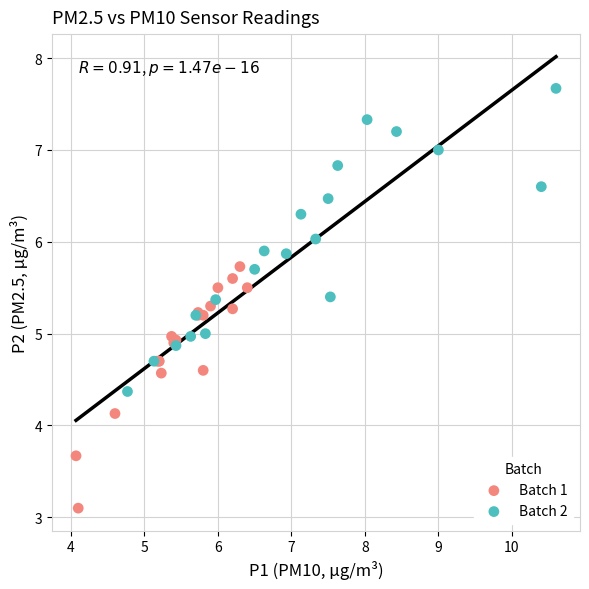

Which series has the widest spread of Y values?

Batch 2